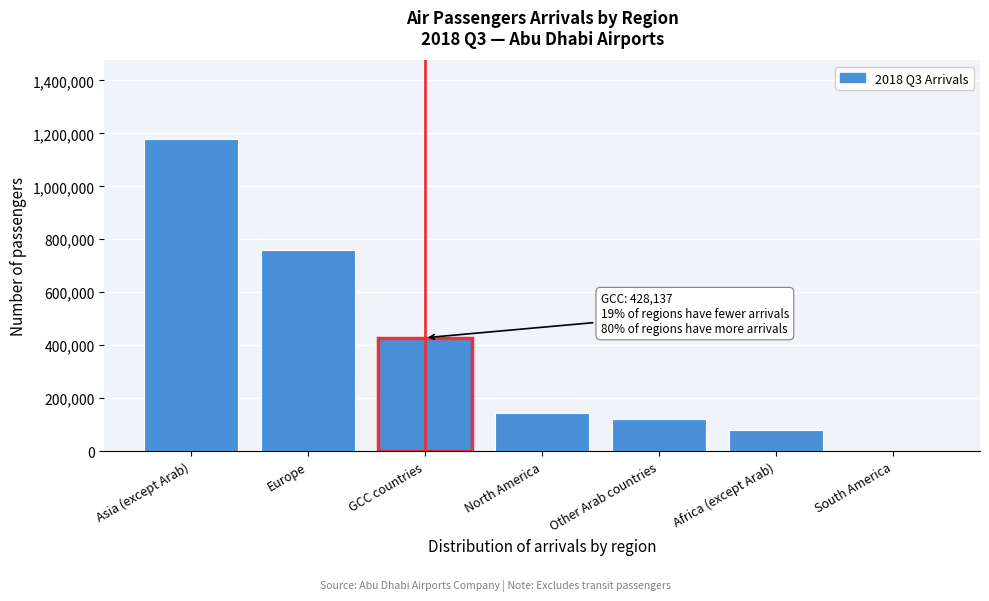

Reading right to left, transcribe all the data shown in this chart.

South America=0	Africa (except Arab)=78975	Other Arab countries=120941	North America=144164	GCC countries=428137	Europe=758874	Asia (except Arab)=1180385